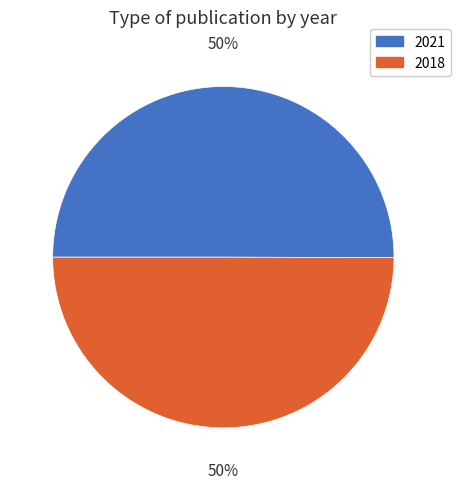

Combined, do 2021 and 2018 account for over 50%?

Yes